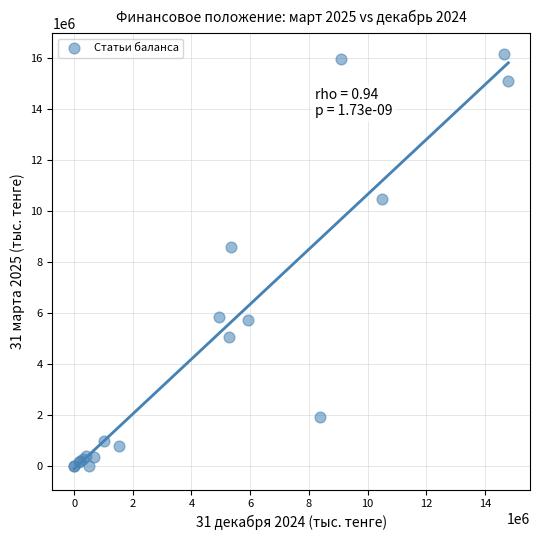

What Y value in the scatter plot is closest to 8076871?

8603462